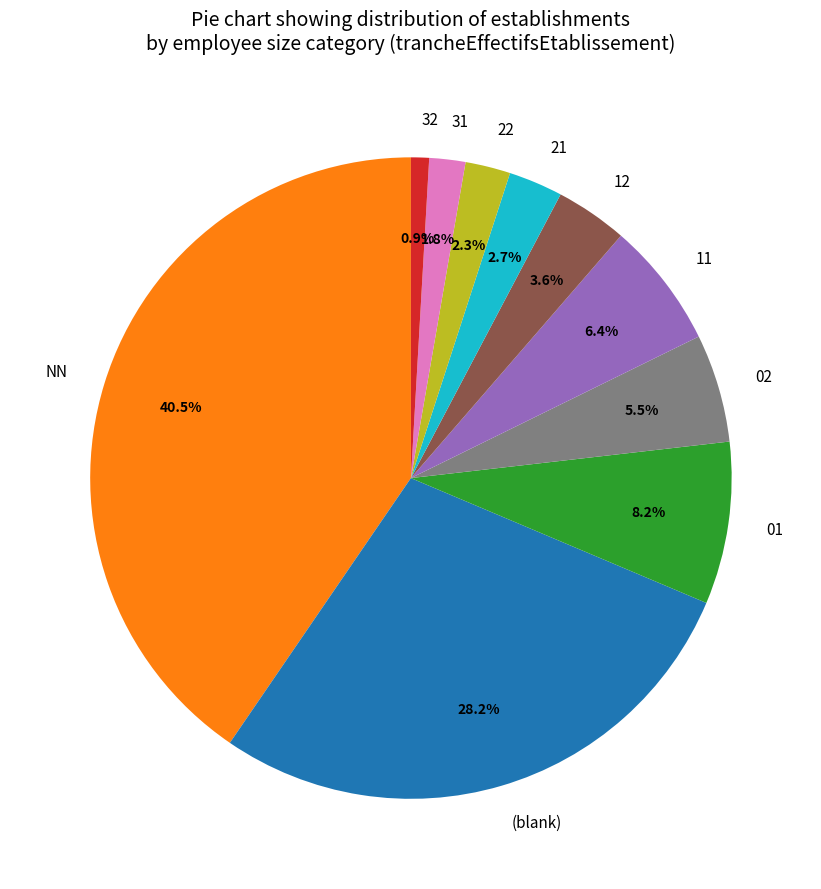

To the nearest percent, what percentage of the pie is 31?

2%